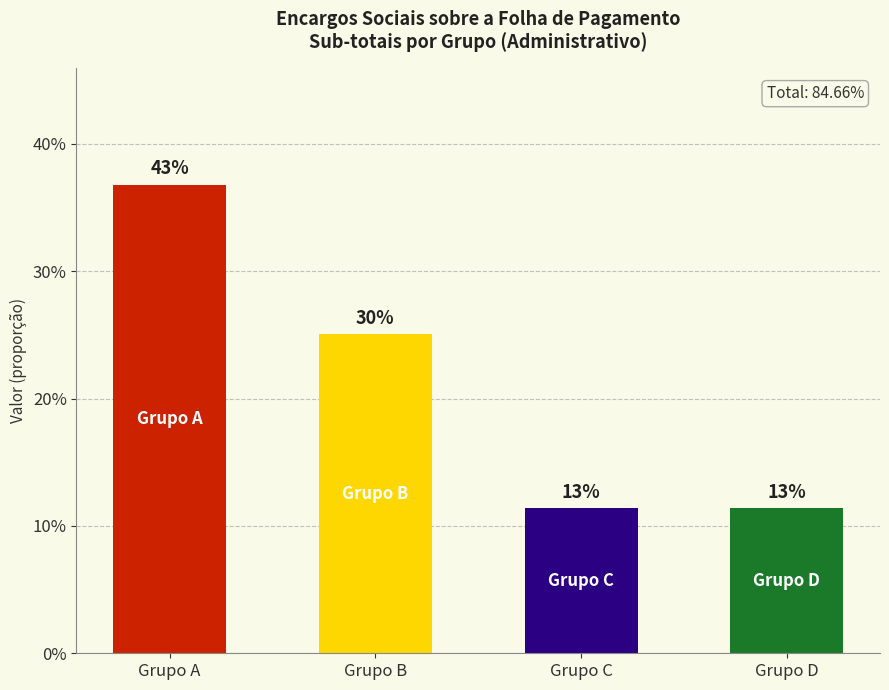

At which label is the value closest to 0?

Grupo D